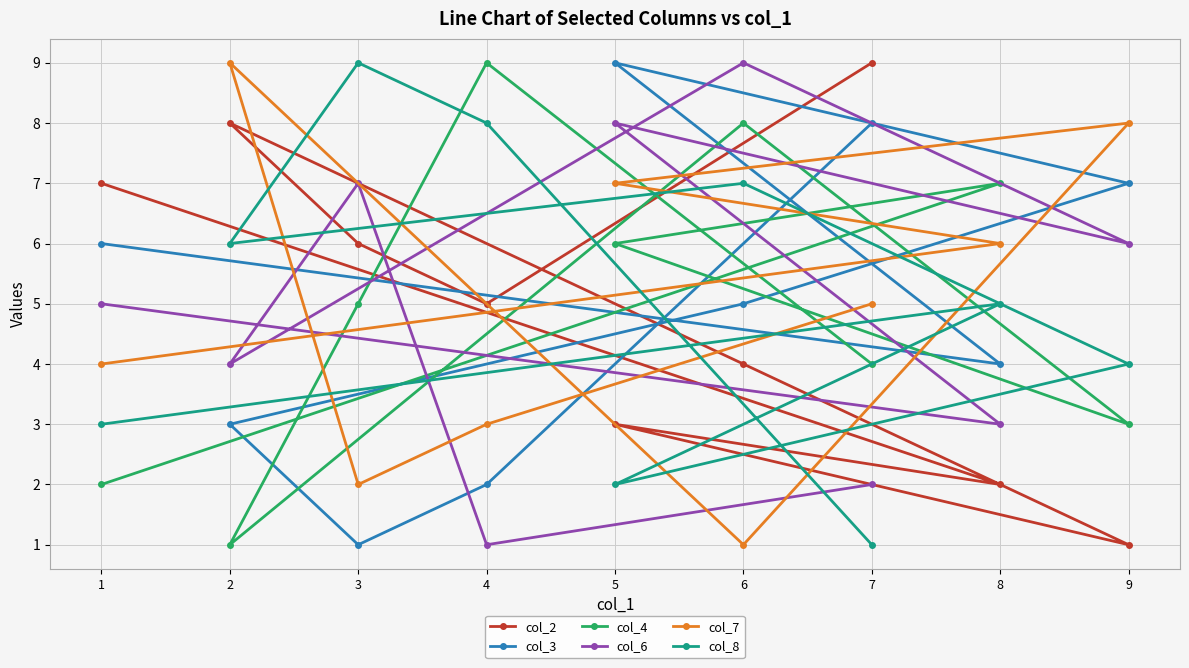

Rank the series by their maximum value, from highest to lowest.

col_2, col_3, col_4, col_6, col_7, col_8